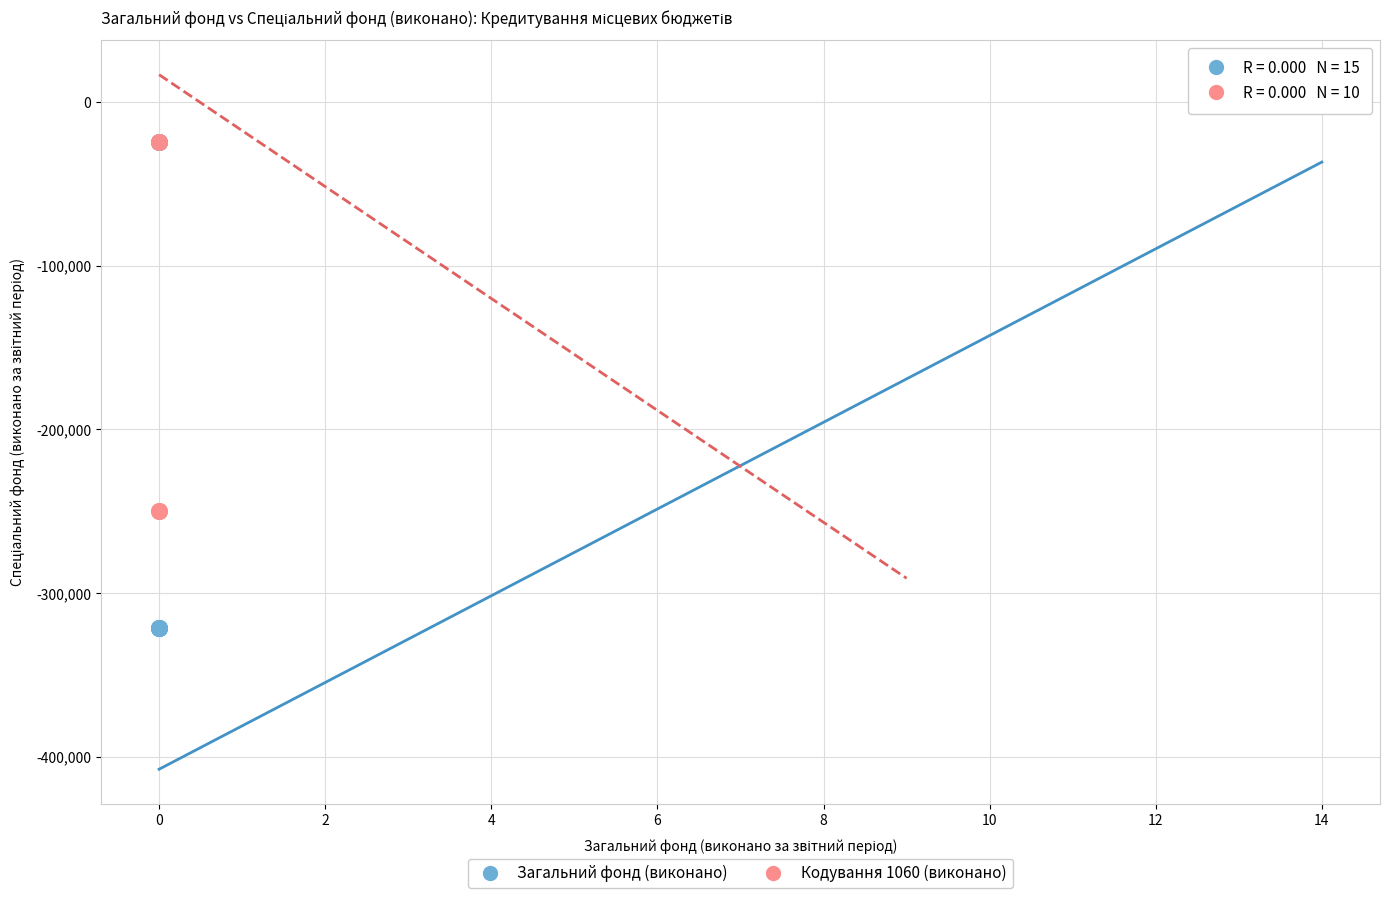

Which series reaches the minimum Y coordinate?

Загальний фонд (виконано)